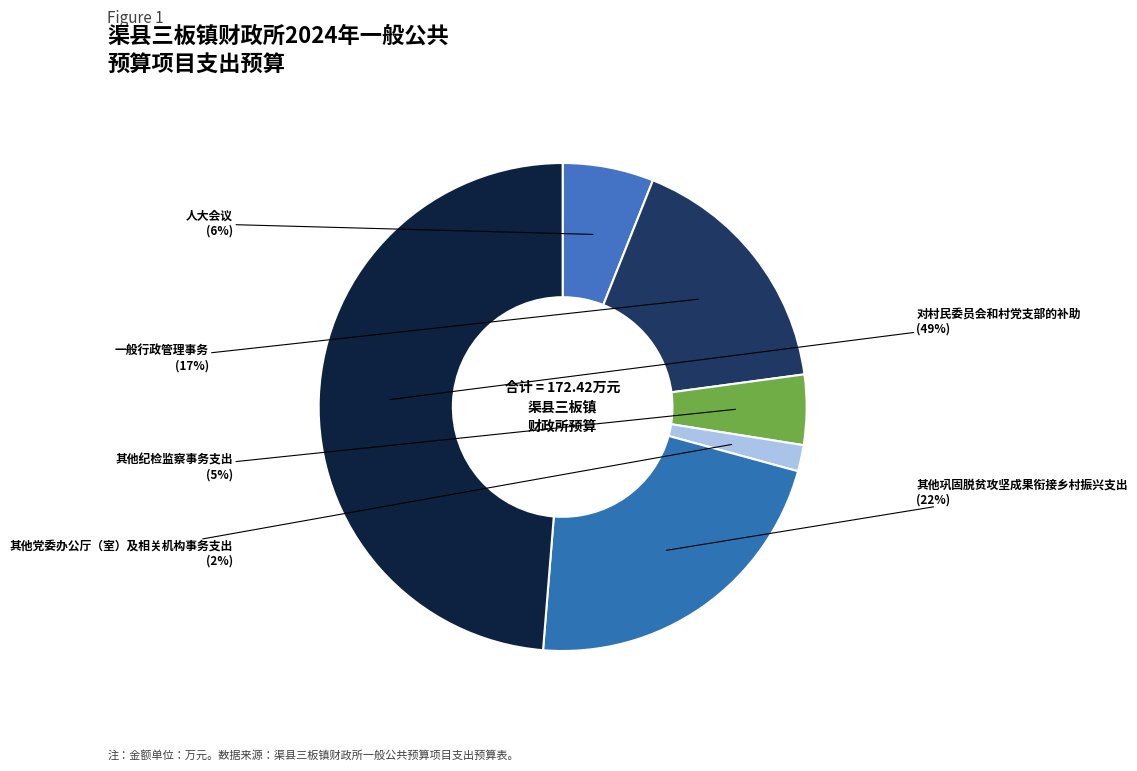

Is there a majority slice in this chart?

No